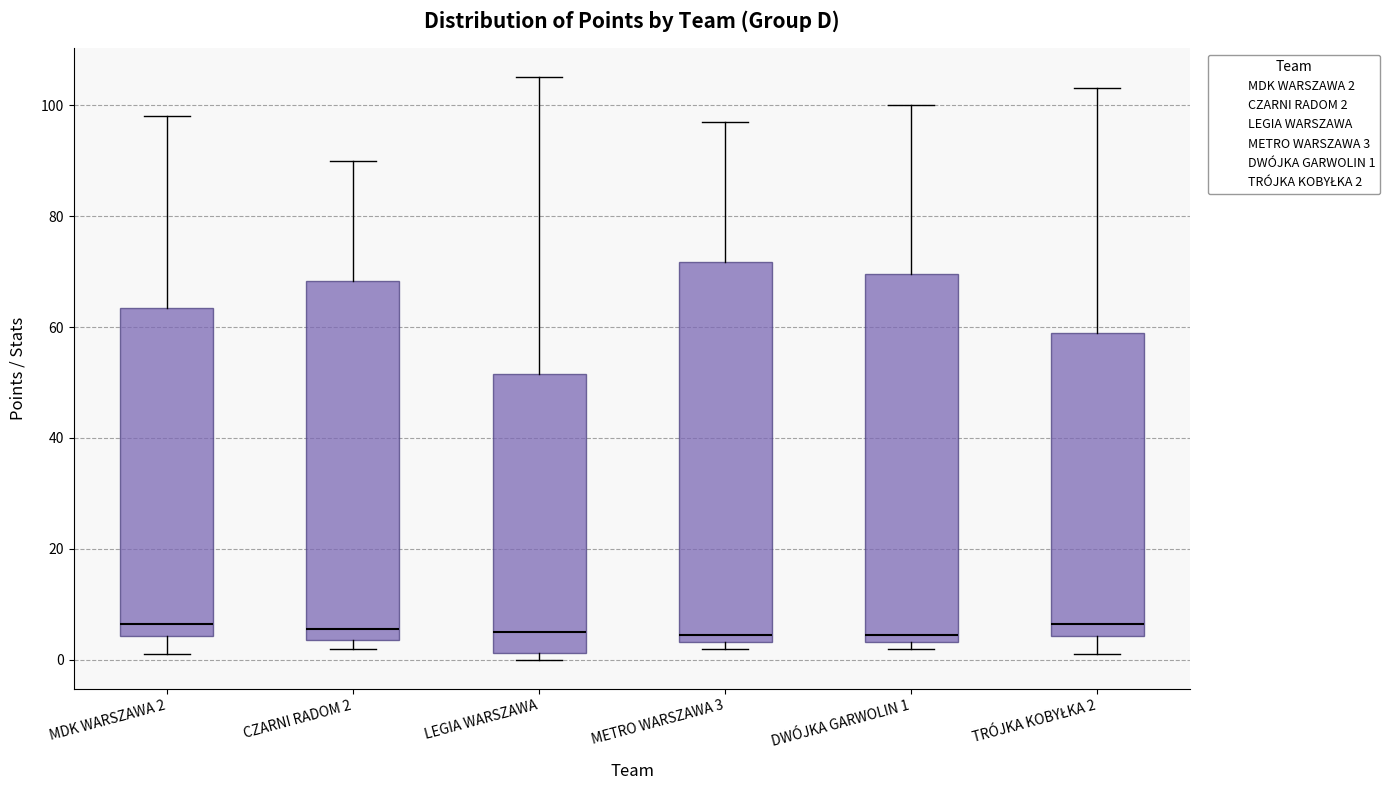

Which box is the tallest, from its lower edge to its upper edge?

METRO WARSZAWA 3